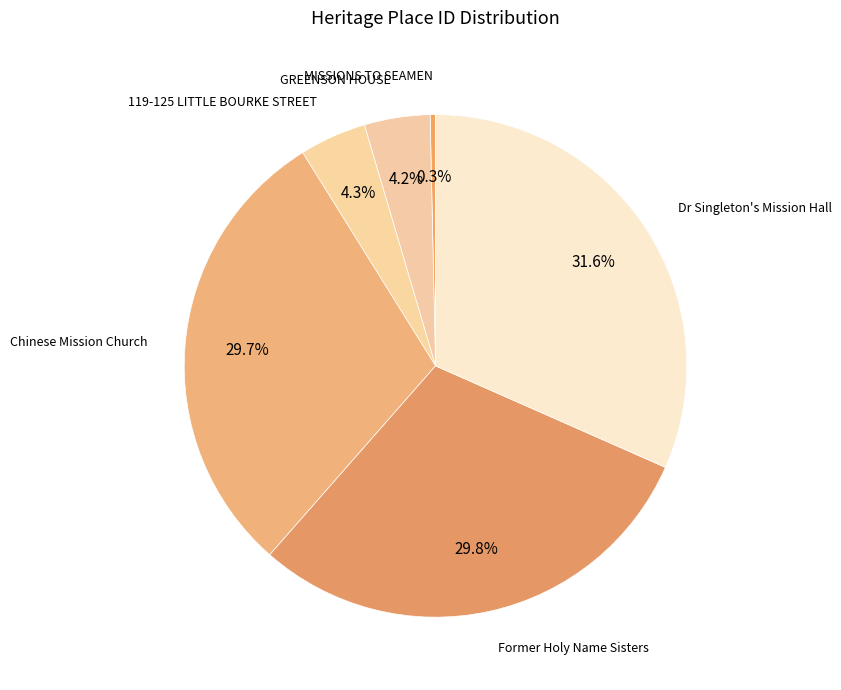

Approximately how many times larger is the value at 119-125 LITTLE BOURKE STREET compared to Former Holy Name Sisters?

0.1